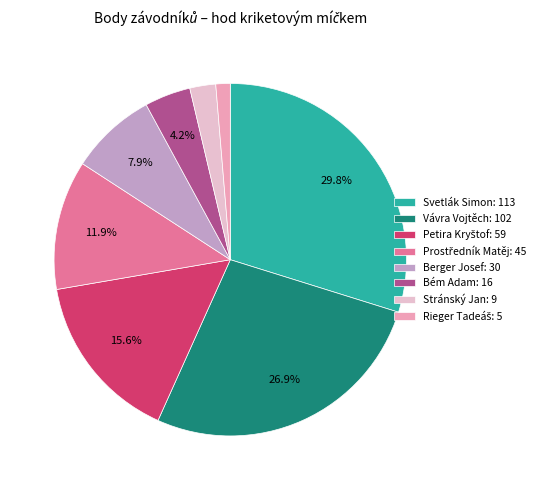

How many segments does this pie chart have?

8